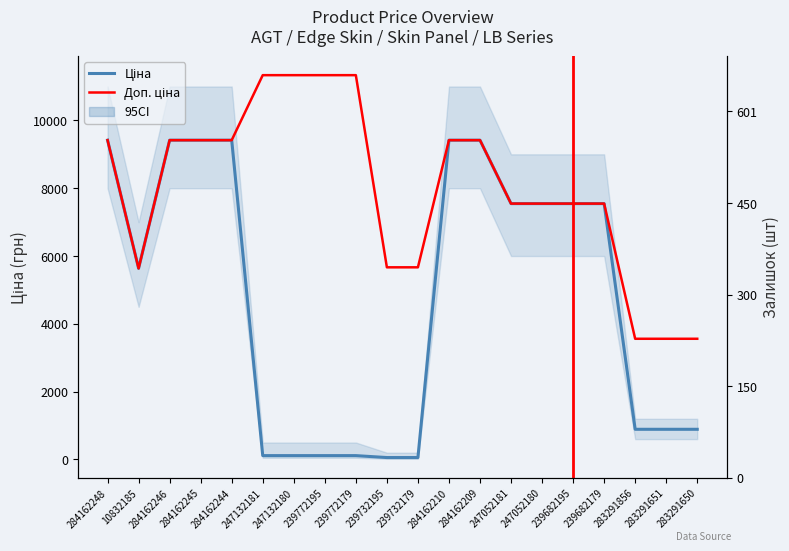

What is the sum of all Ціна values?

95557.3